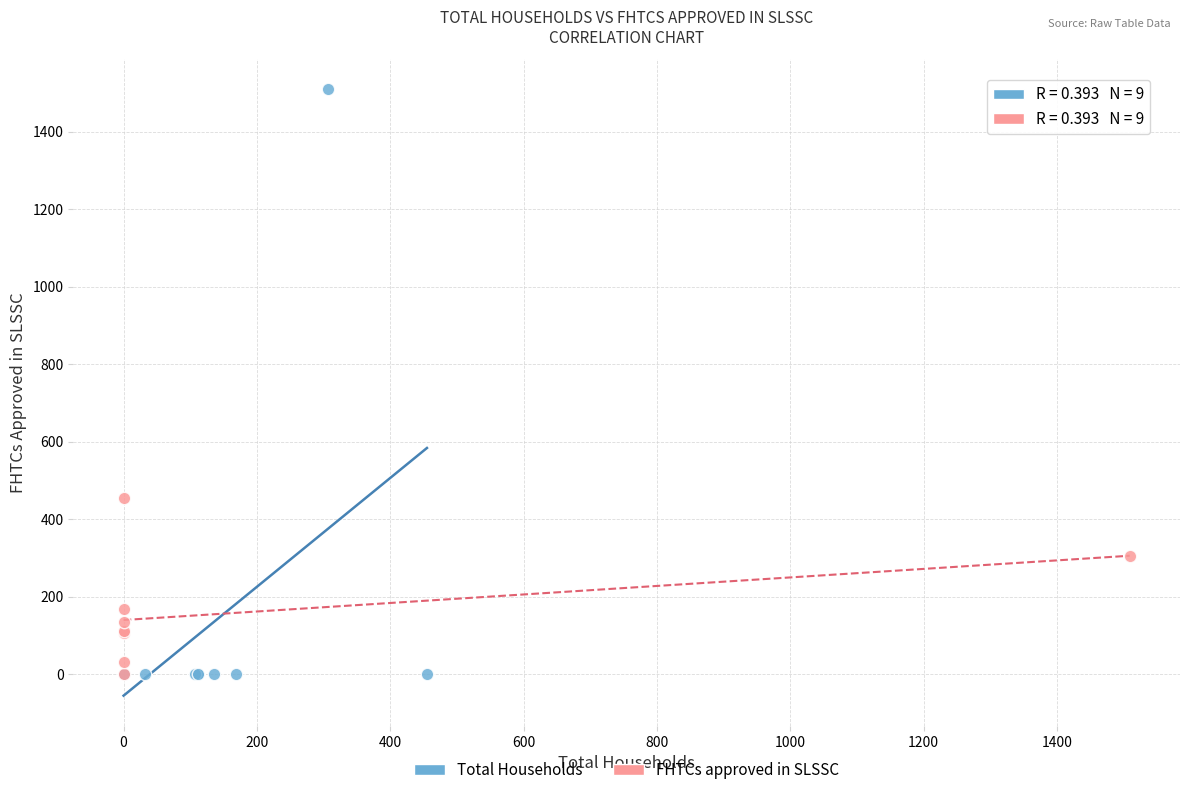

Which series contains the highest Y value?

Total Households